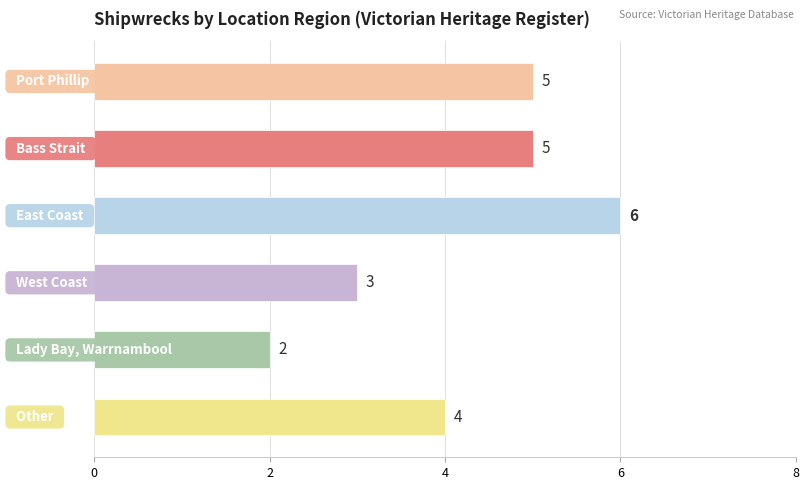

What is the smallest value displayed?

2